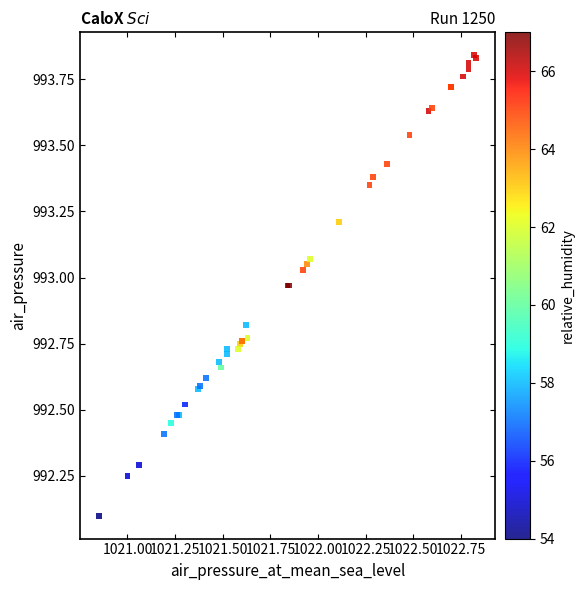

What Y value in the scatter plot is closest to 992?

992.1